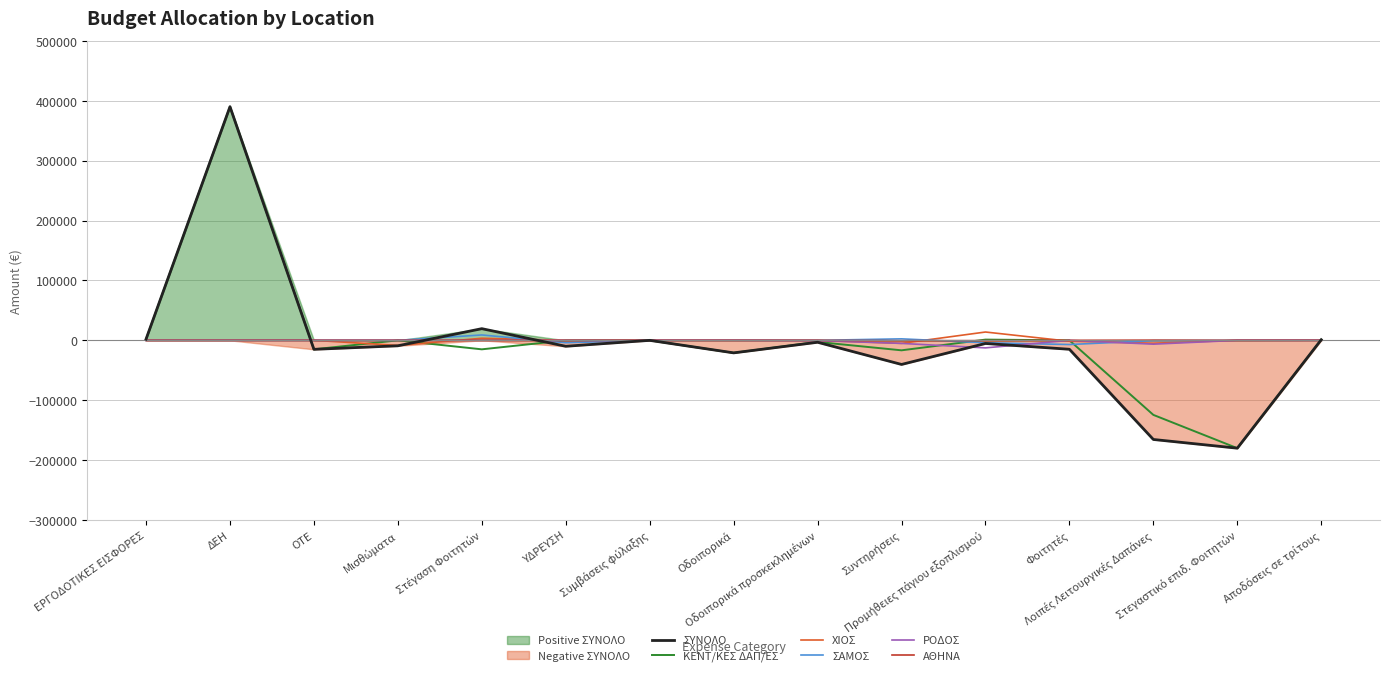

At which label does ΑΘΗΝΑ reach its peak?

Λοιπές Λειτουργικές Δαπάνες